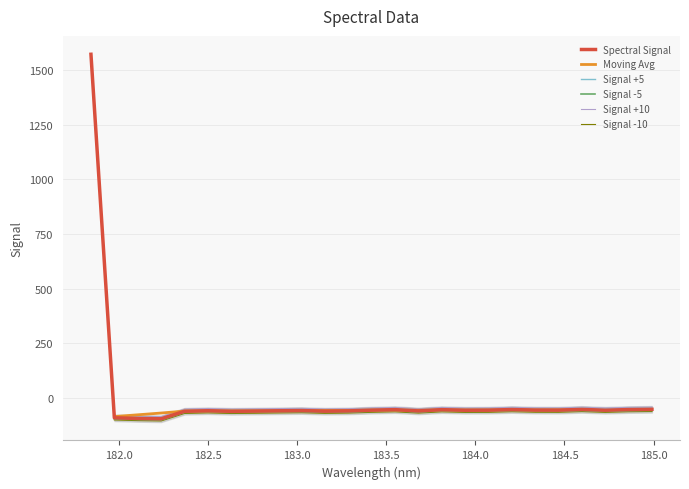

What is the approximate value at 184.0735234058?

-56.3